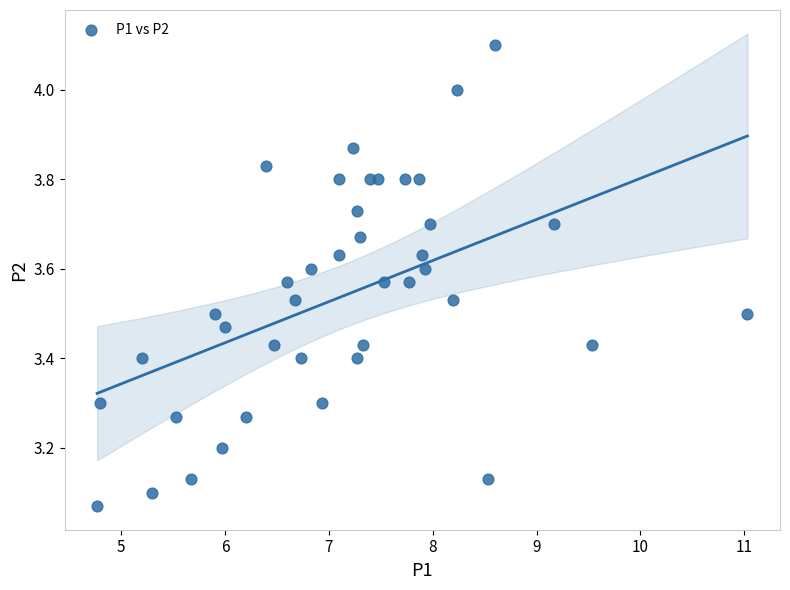

What is the range of X values (max minus min)?

6.3